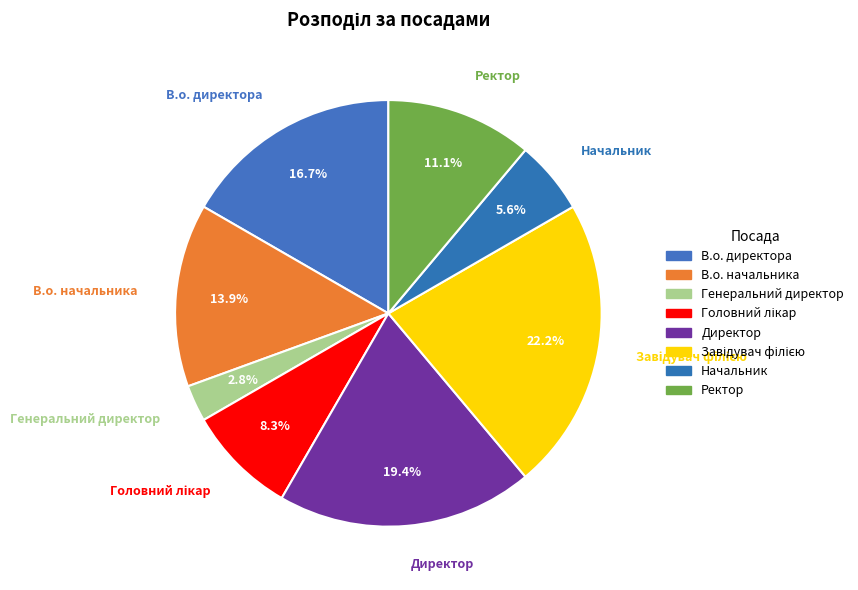

To the nearest percent, what is the combined percentage of Генеральний директор and Директор?

22%